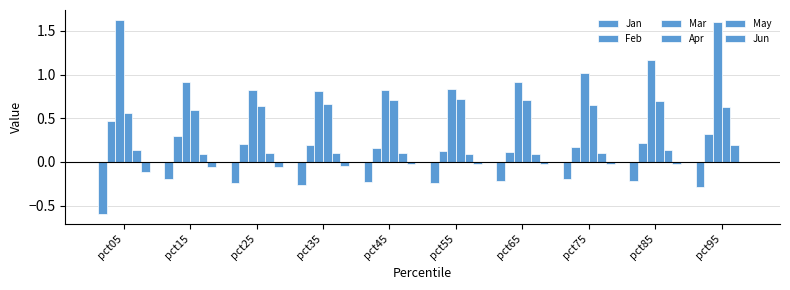

At which label does Jan reach its peak?

pct15